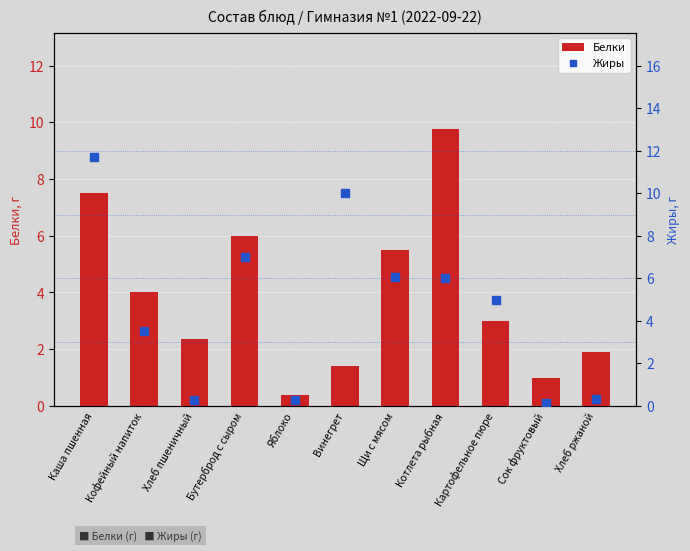

Is the value of Жиры at Сок фруктовый greater than the value of Белки at Винегрет?

No